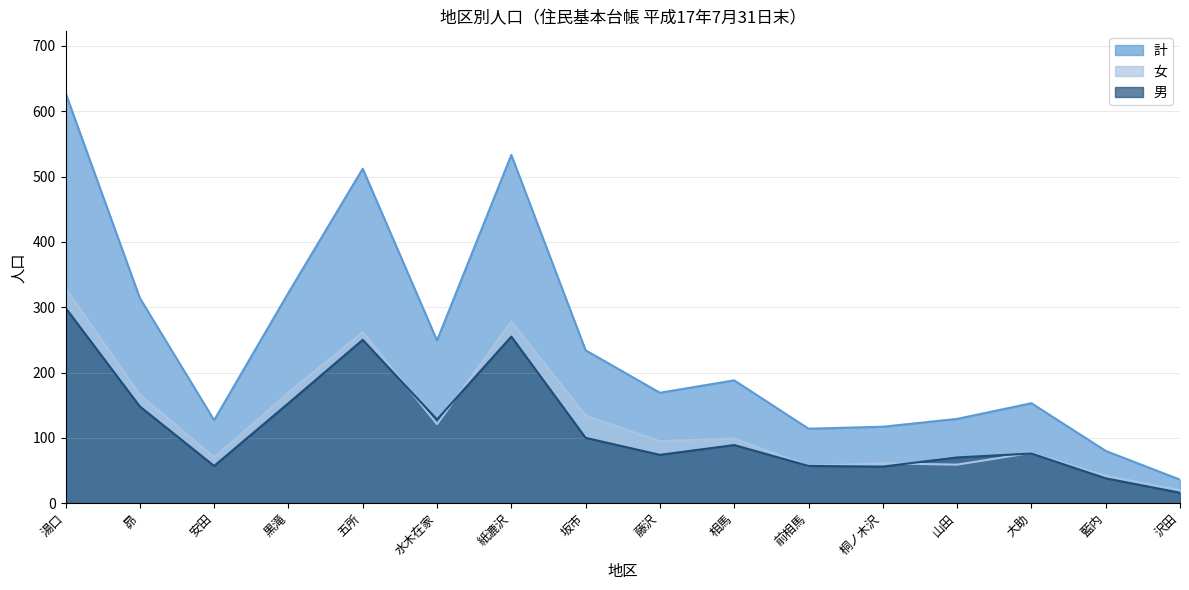

What is the difference between the second highest and second lowest values in the 女 series?

236